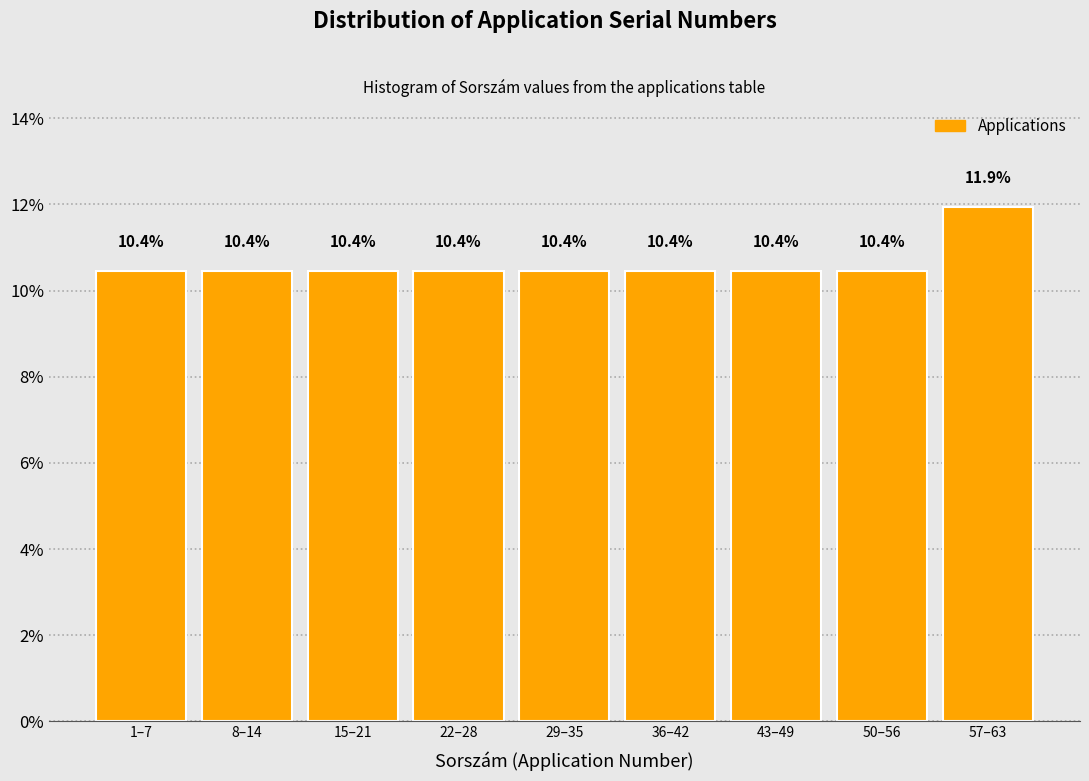

Reading left to right, extract all data points from this chart.

1–7=10.4	8–14=10.4	15–21=10.4	22–28=10.4	29–35=10.4	36–42=10.4	43–49=10.4	50–56=10.4	57–63=11.9